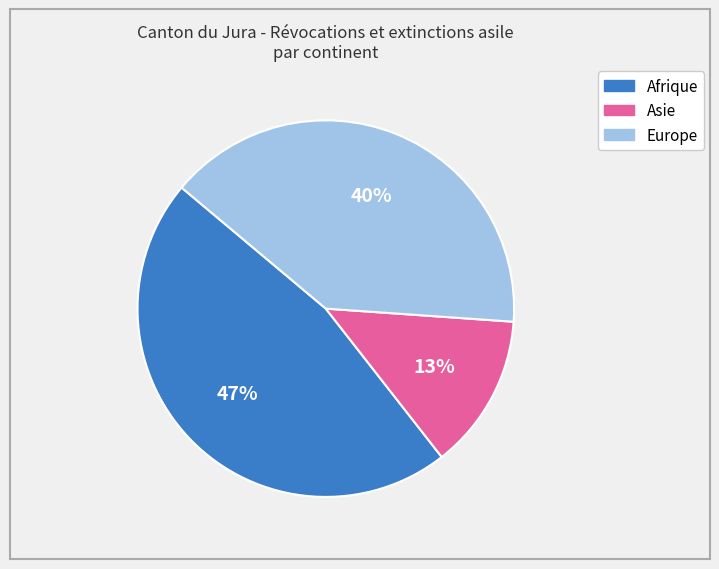

Which category has the smallest portion of the pie?

Asie